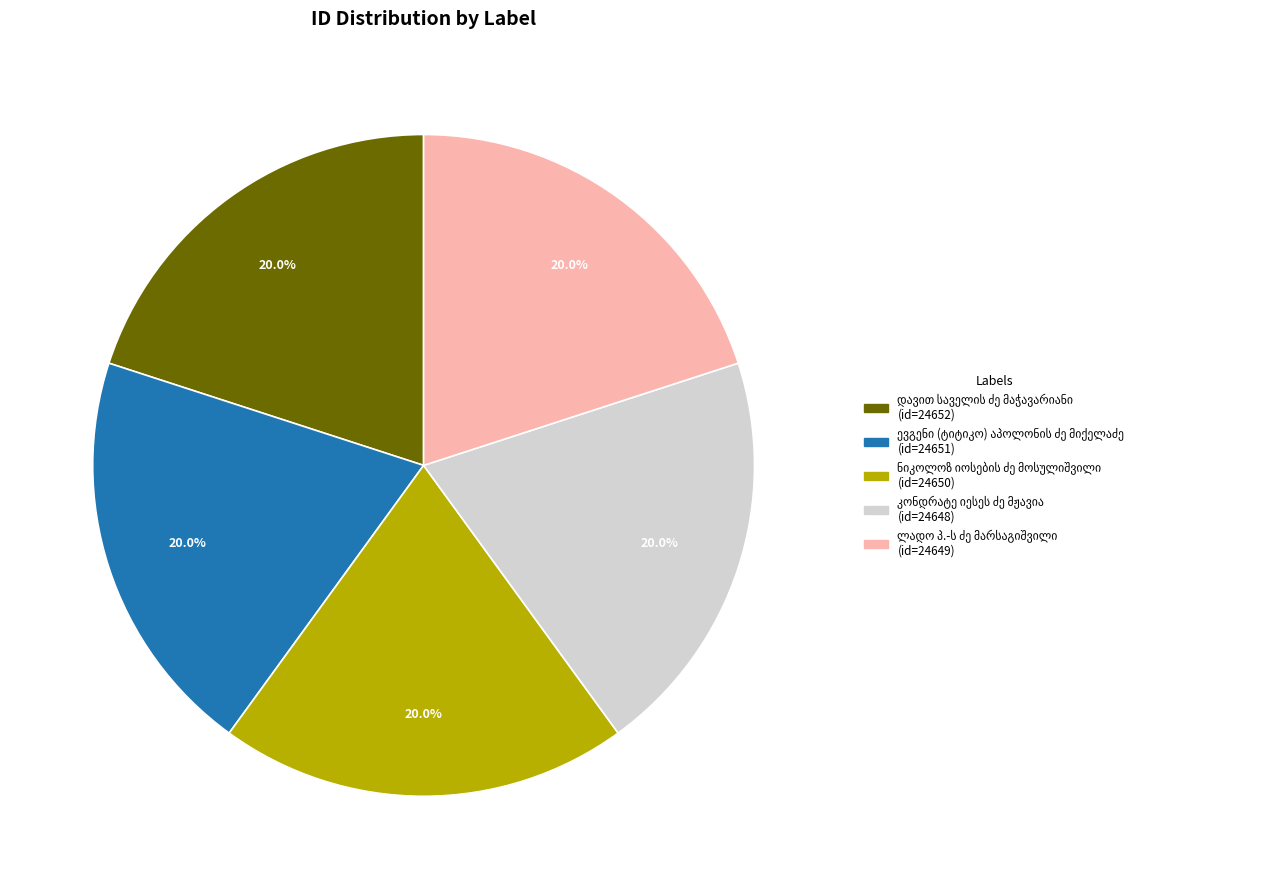

Does any single category account for the majority?

No